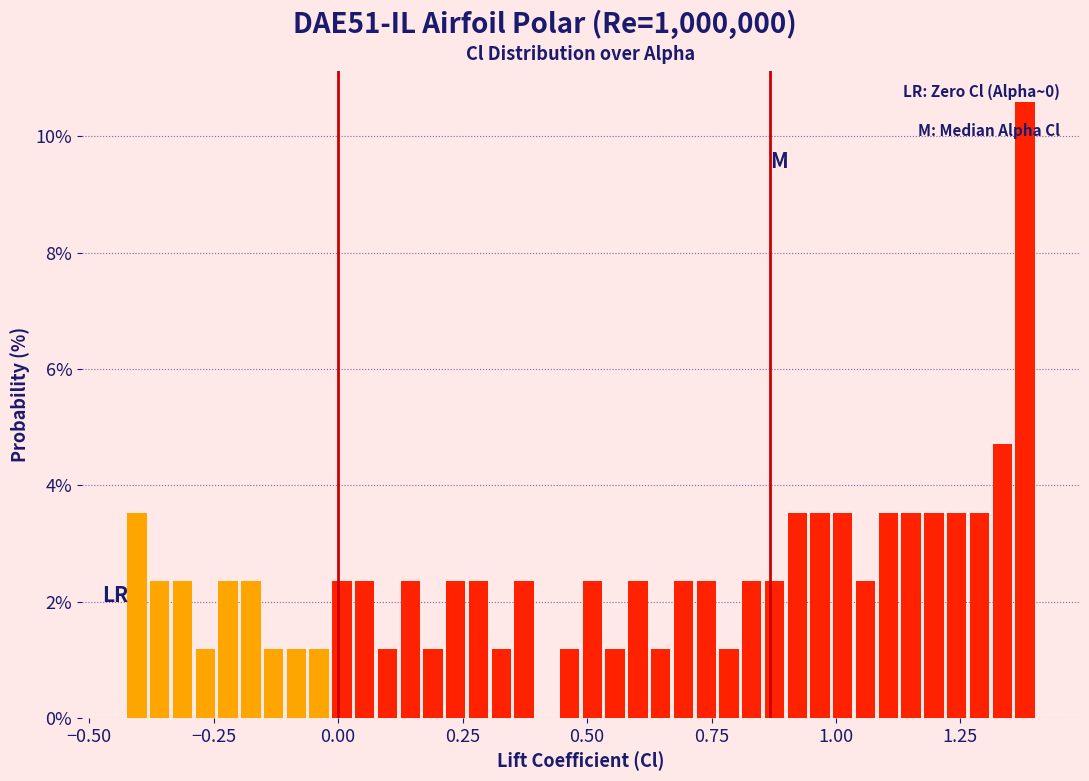

Around what value on the x-axis is the tallest bar? Give the approximate position of its centre, as read against the axis.

1.40